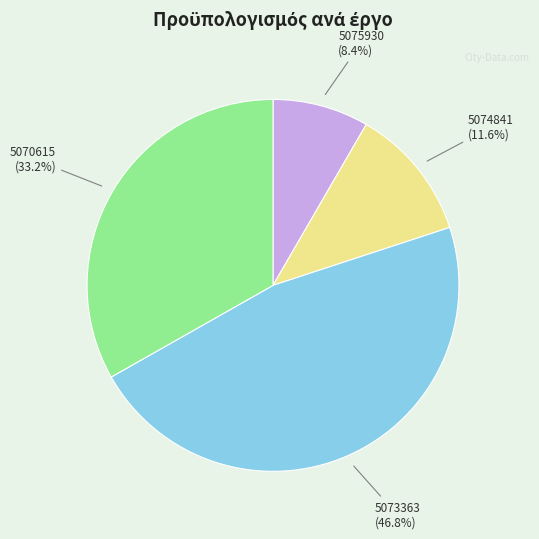

Does any single category account for the majority?

No